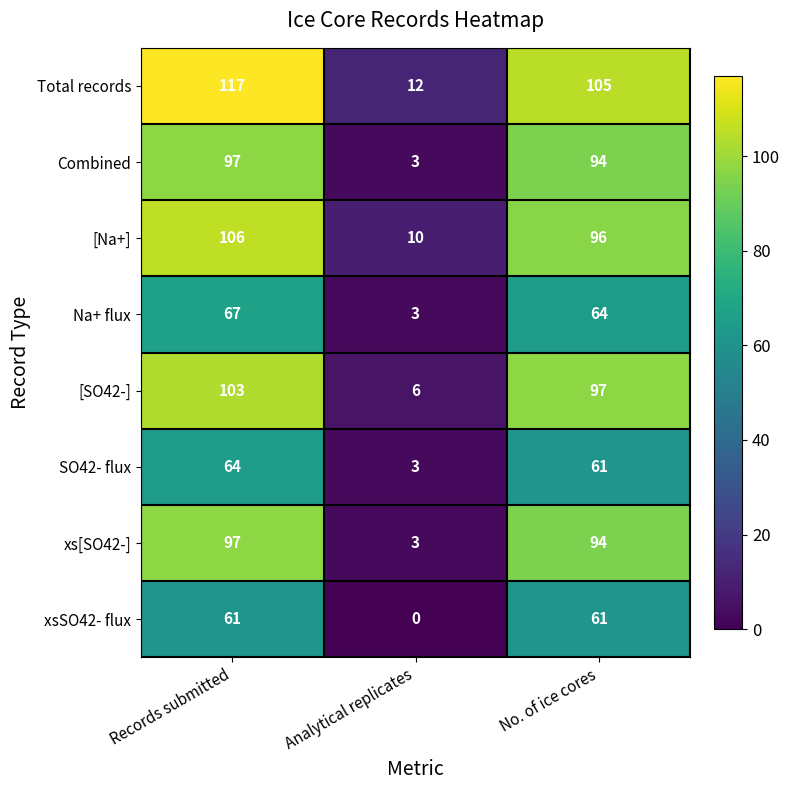

The [SO42-] series shows 103 at Records submitted. True or false?

True